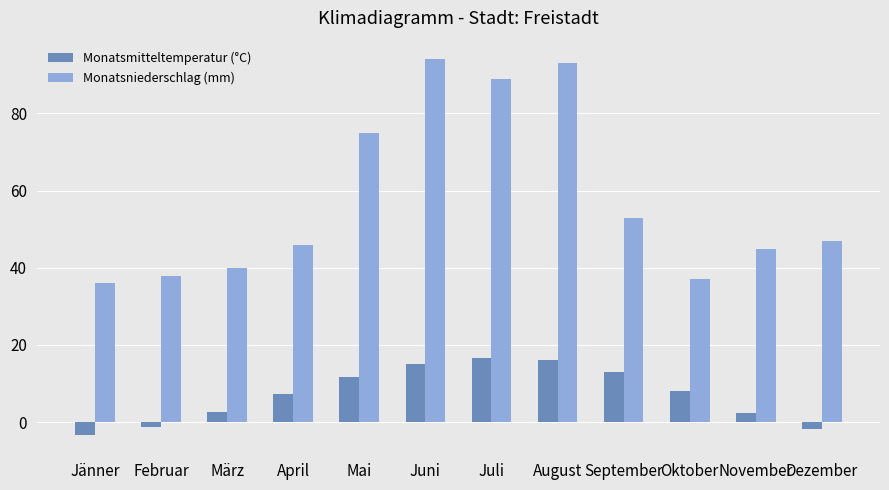

What is the label of the 11th bar from the left?

November